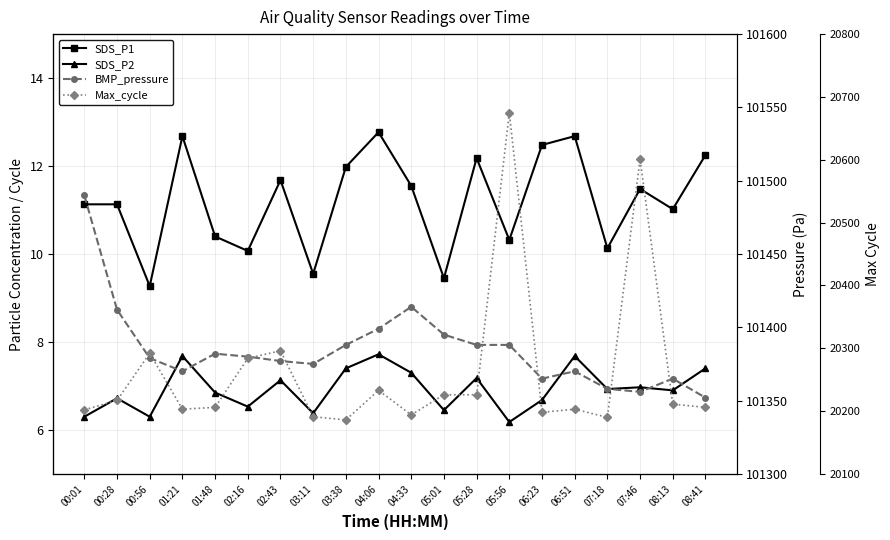

What position from the left is 02:43?

7